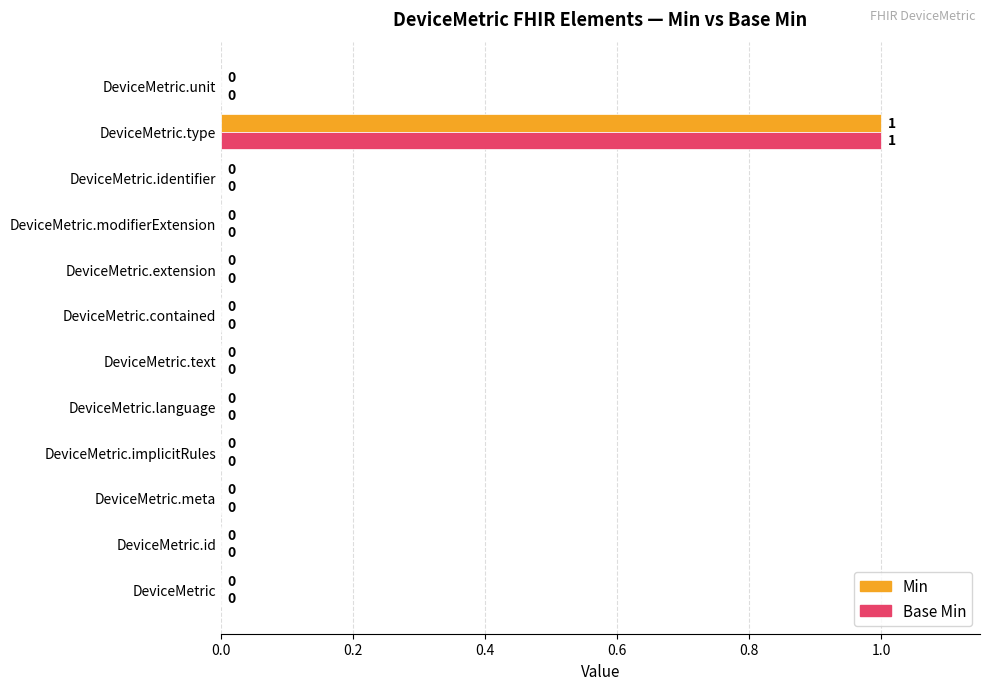

Count the number of categories in the chart.

12